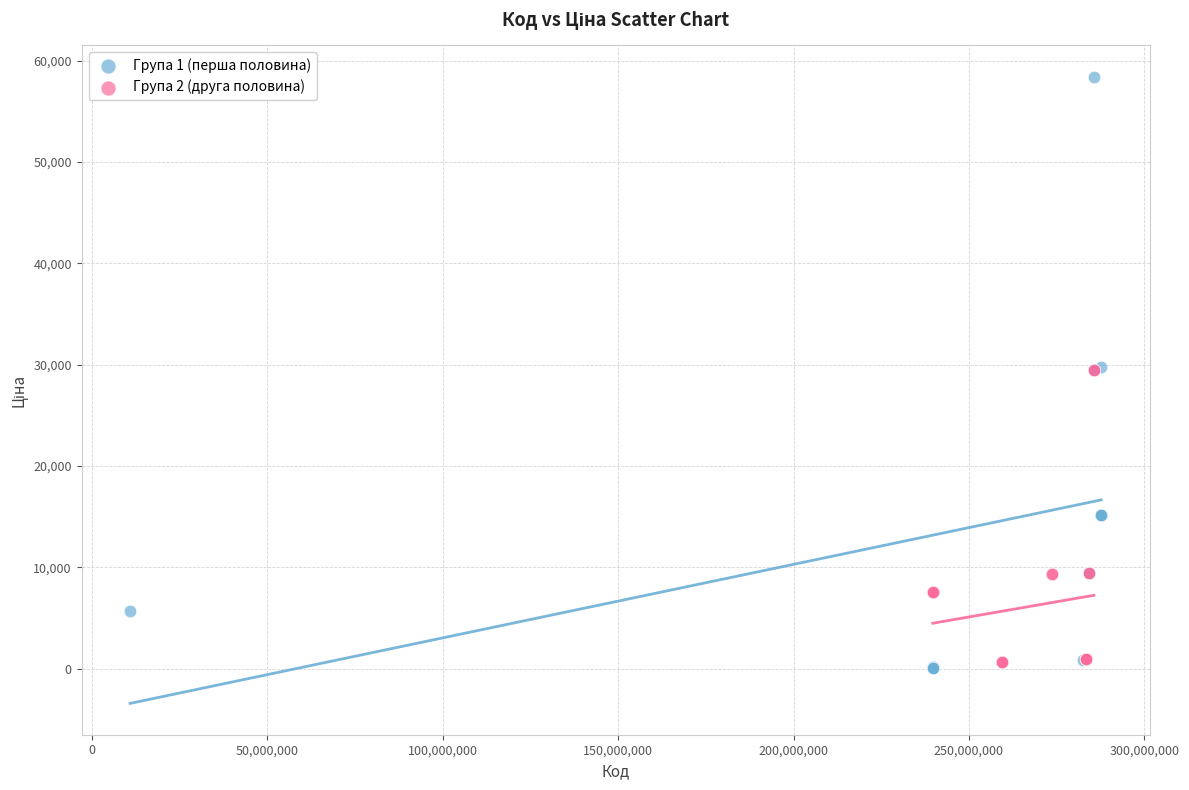

Which series contains the highest Y value?

Група 1 (перша половина)